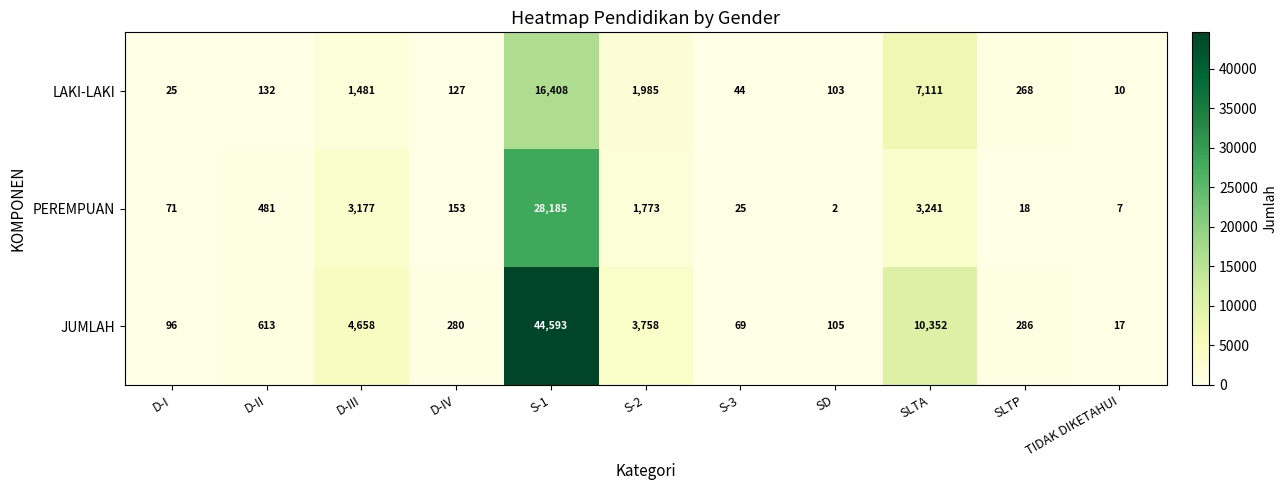

True or false: LAKI-LAKI has a value of 168 at SD.

False